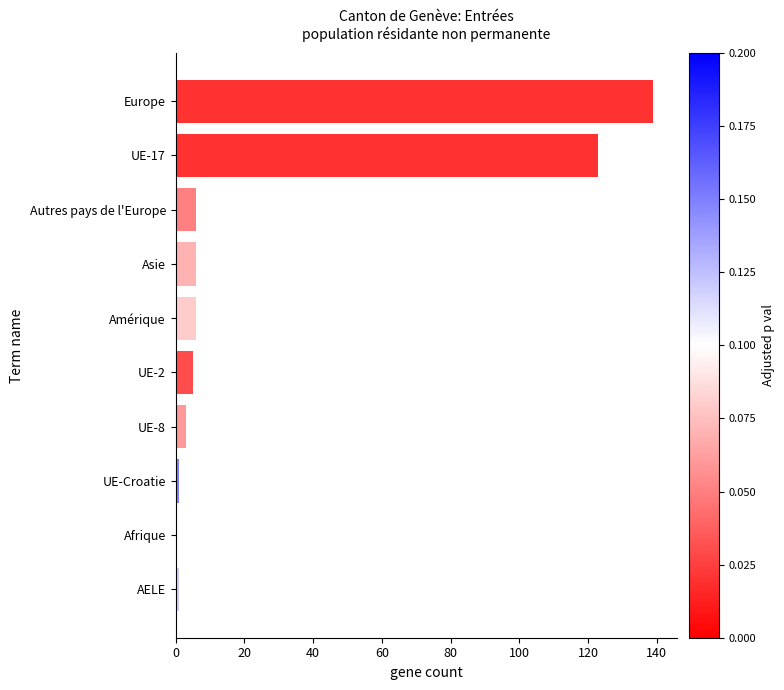

What is the average value?

29